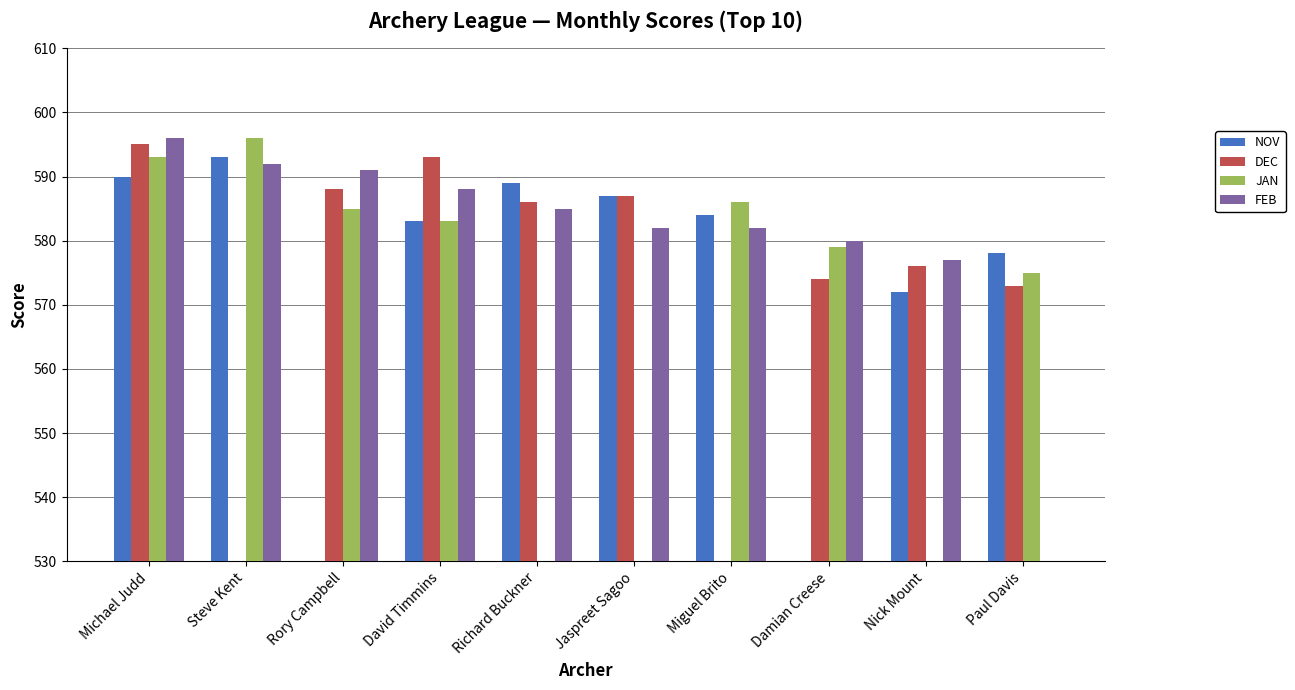

At how many categories does at least one series exceed 566?

10